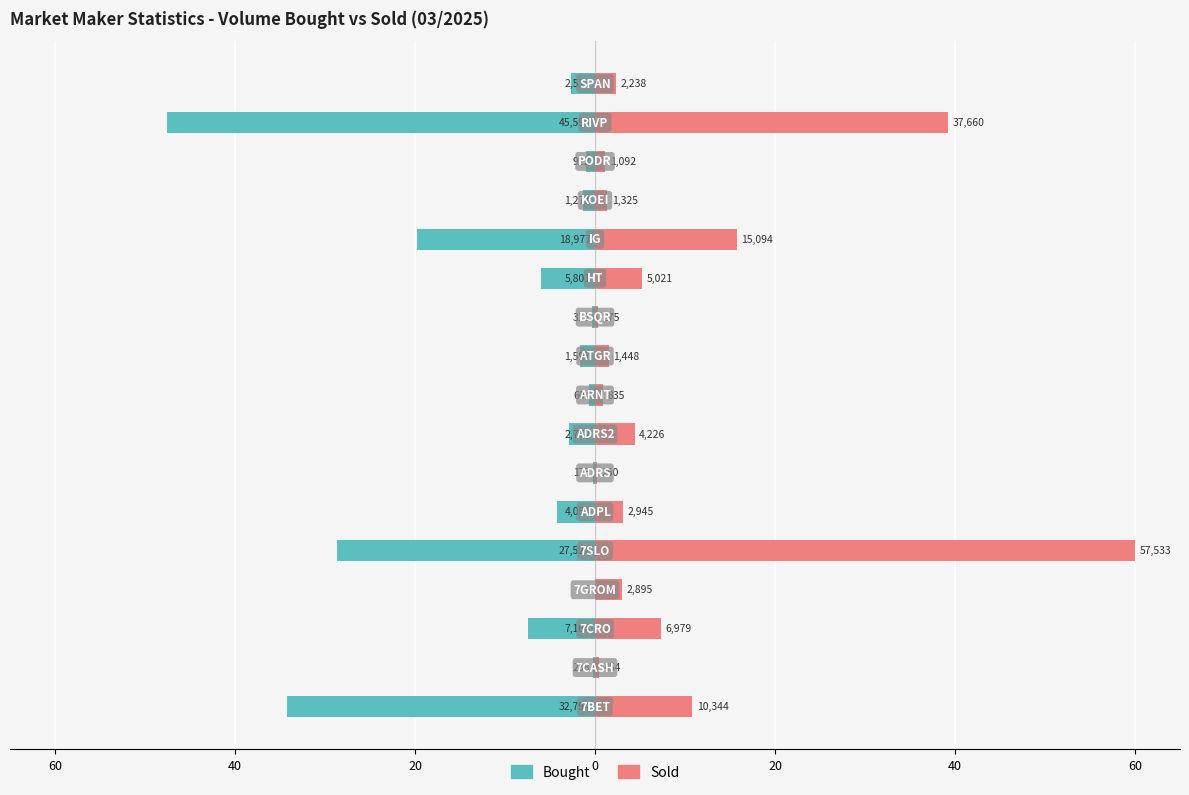

How many bars are there in total?

34